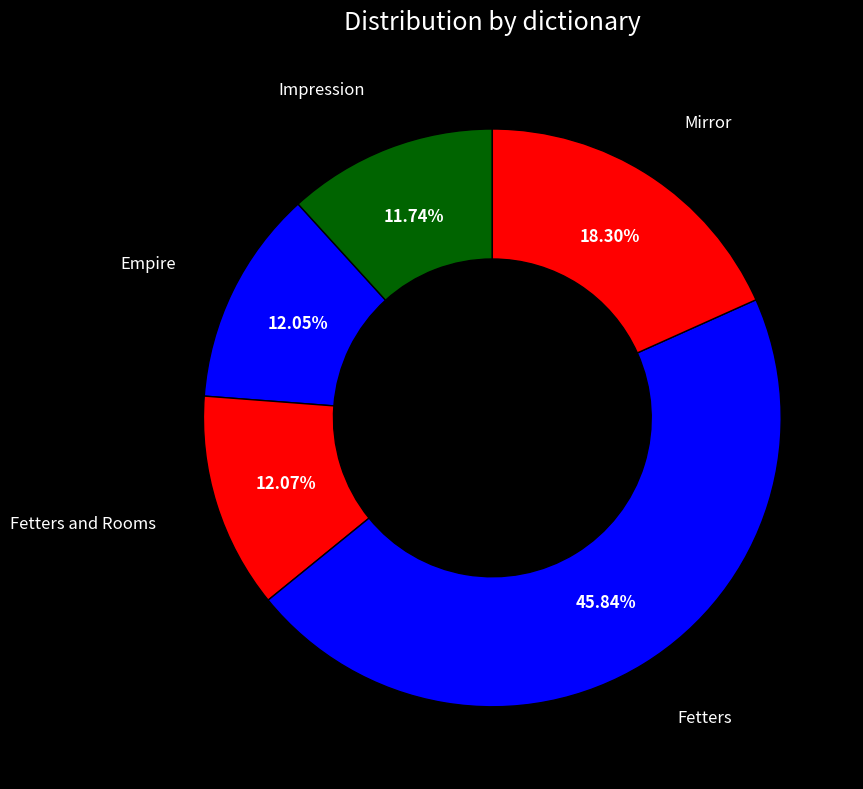

How many segments does this pie chart have?

5